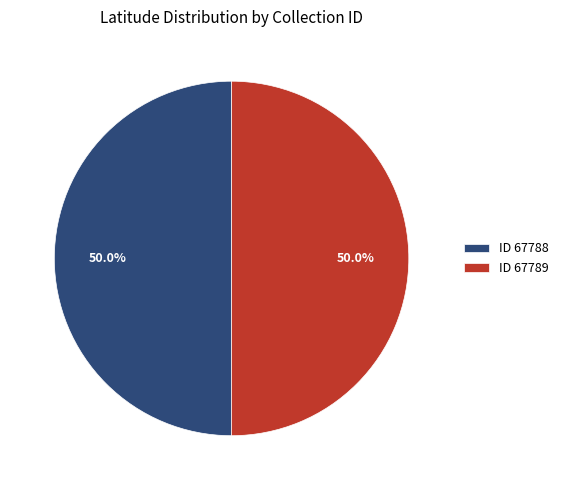

To the nearest percent, what is the average slice percentage?

50%